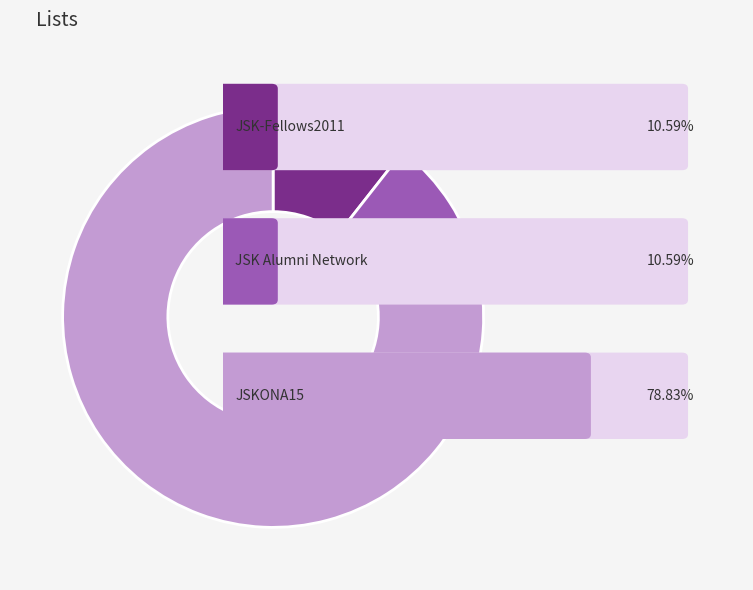

How many segments does this pie chart have?

3